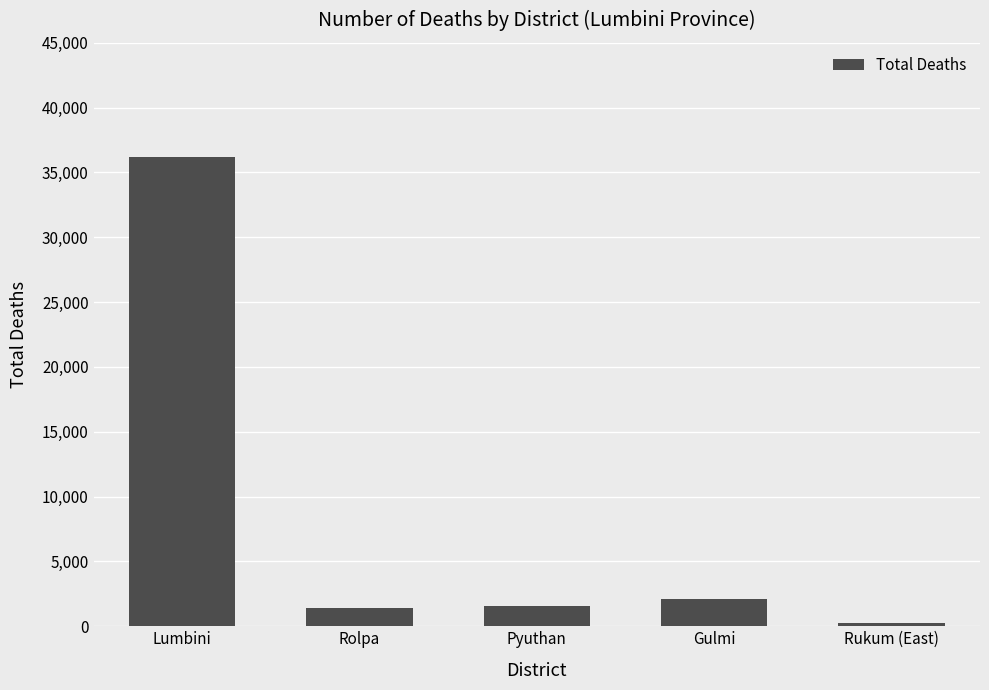

What is the label of the 2nd bar from the left?

Rolpa